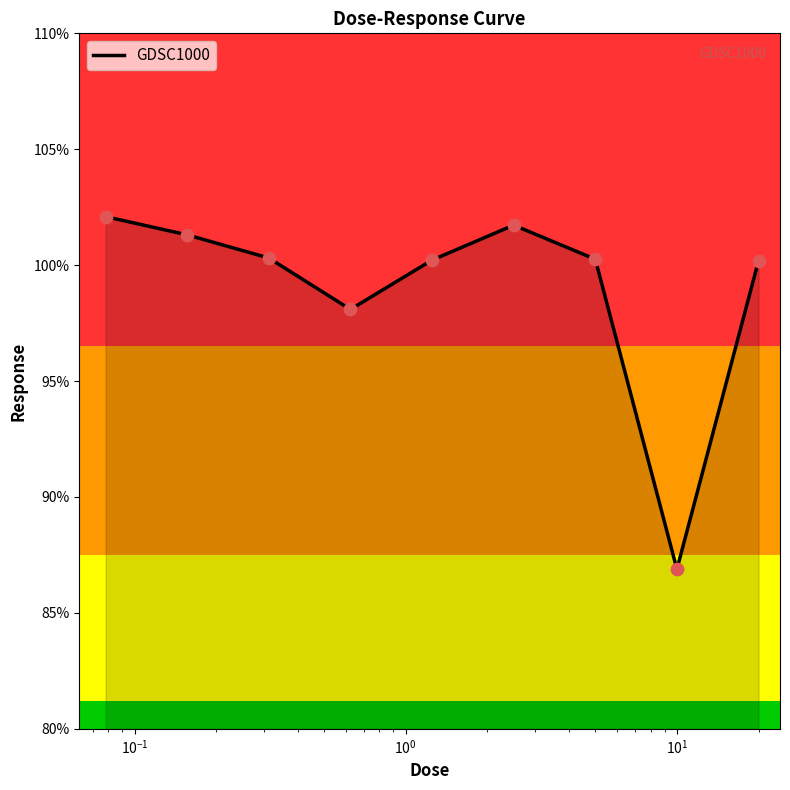

What is the smallest value displayed?

86.9